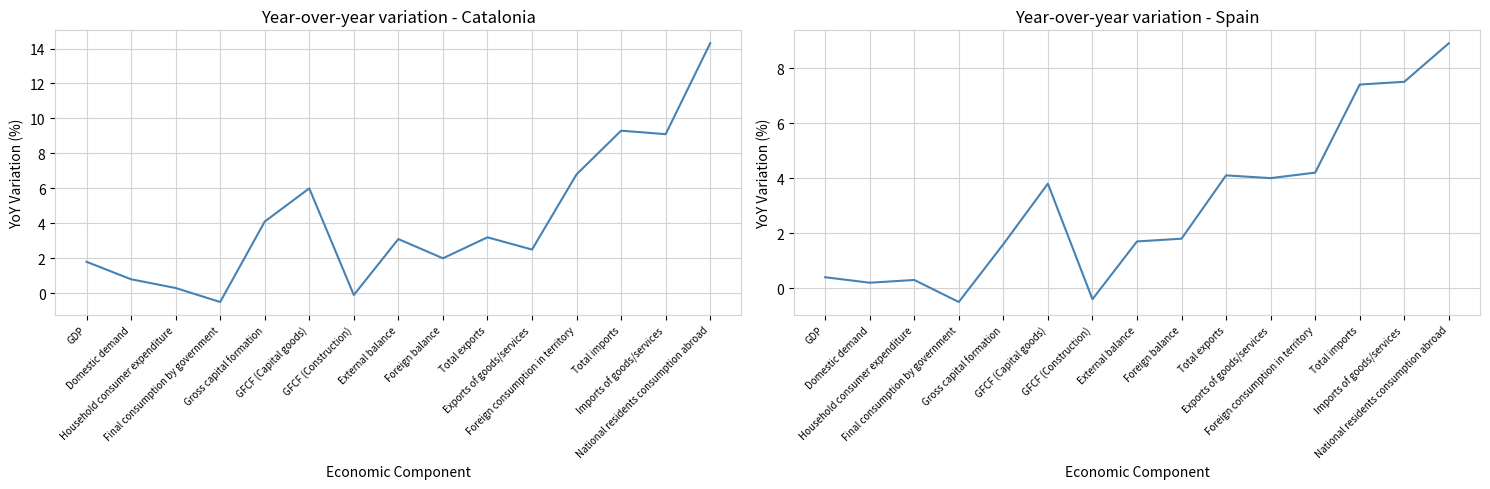

How many values in Year-over-year variation in volume (%) - Spain are below zero?

2